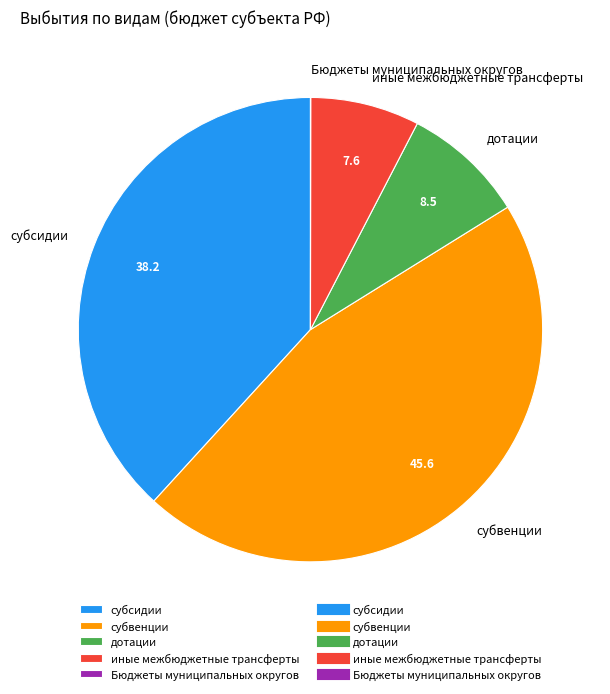

Which category has the biggest portion of the pie?

субвенции